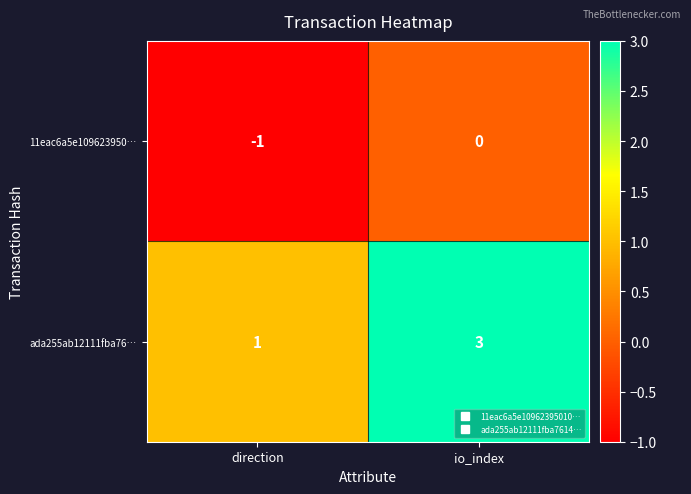

The ada255ab12111fba76… series shows 1 at io_index. True or false?

False